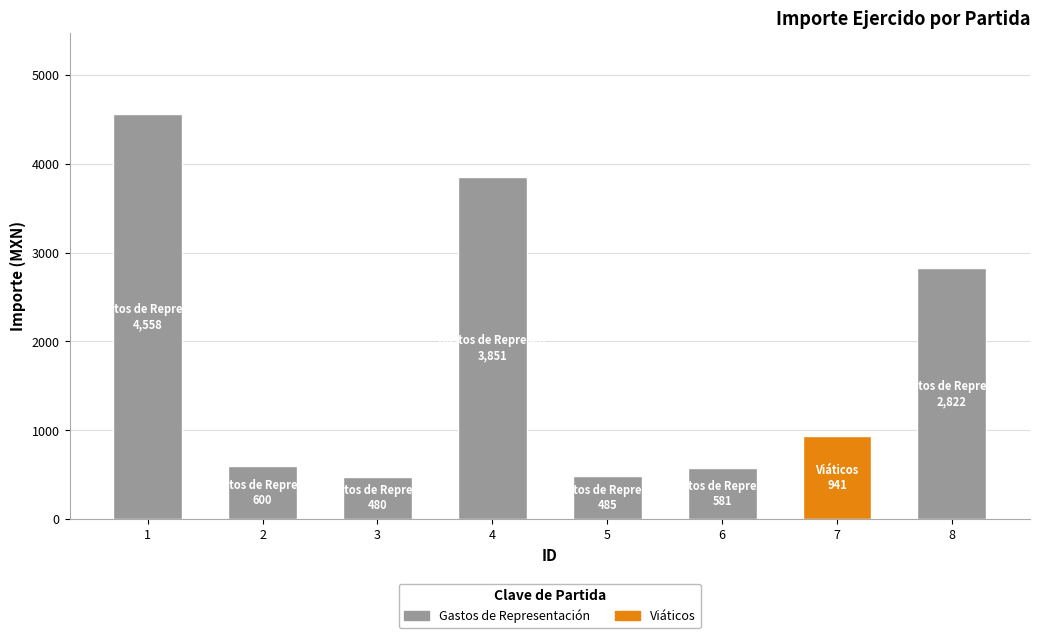

The chart shows a value of 2228 at 4. True or false?

False